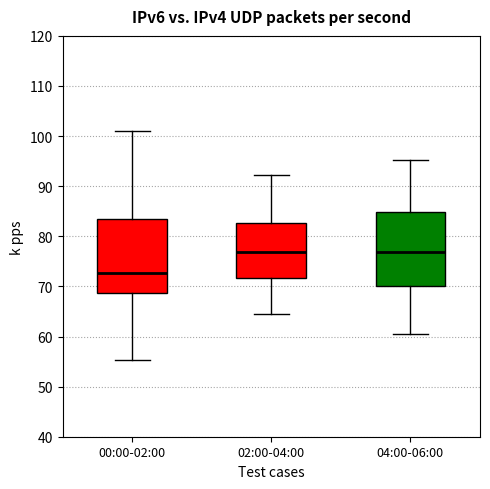

Reading left to right, transcribe this box plot: for each box, give where its median line is, the range the box spans, and where its two whiskers end, as read against the y-axis. The values are not printed on the chart, so give them approximately, as read against the axis.

00:00-02:00: median 73, box 69 to 83, whiskers 55 to 101
02:00-04:00: median 77, box 72 to 83, whiskers 65 to 92
04:00-06:00: median 77, box 70 to 85, whiskers 60 to 95